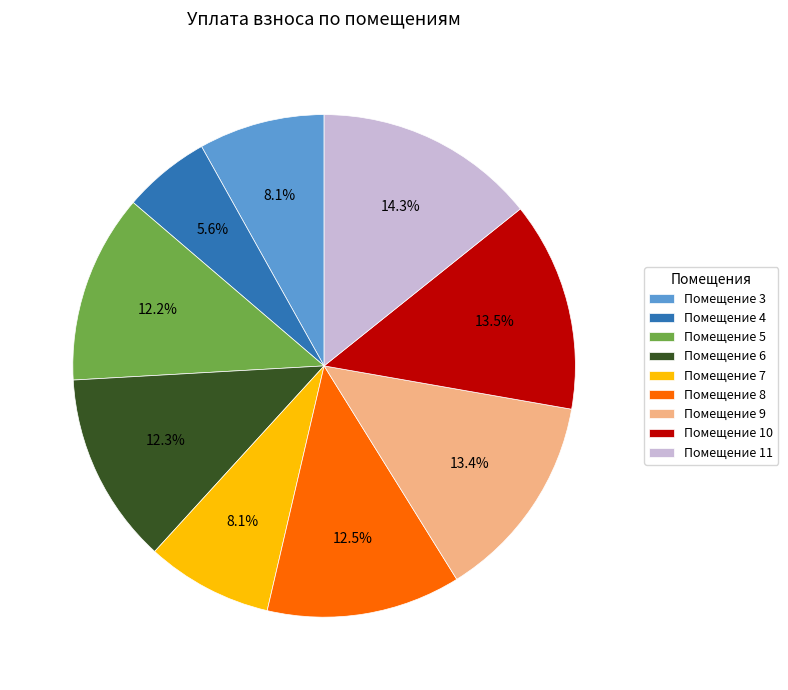

Which slice is the smallest?

Помещение 4